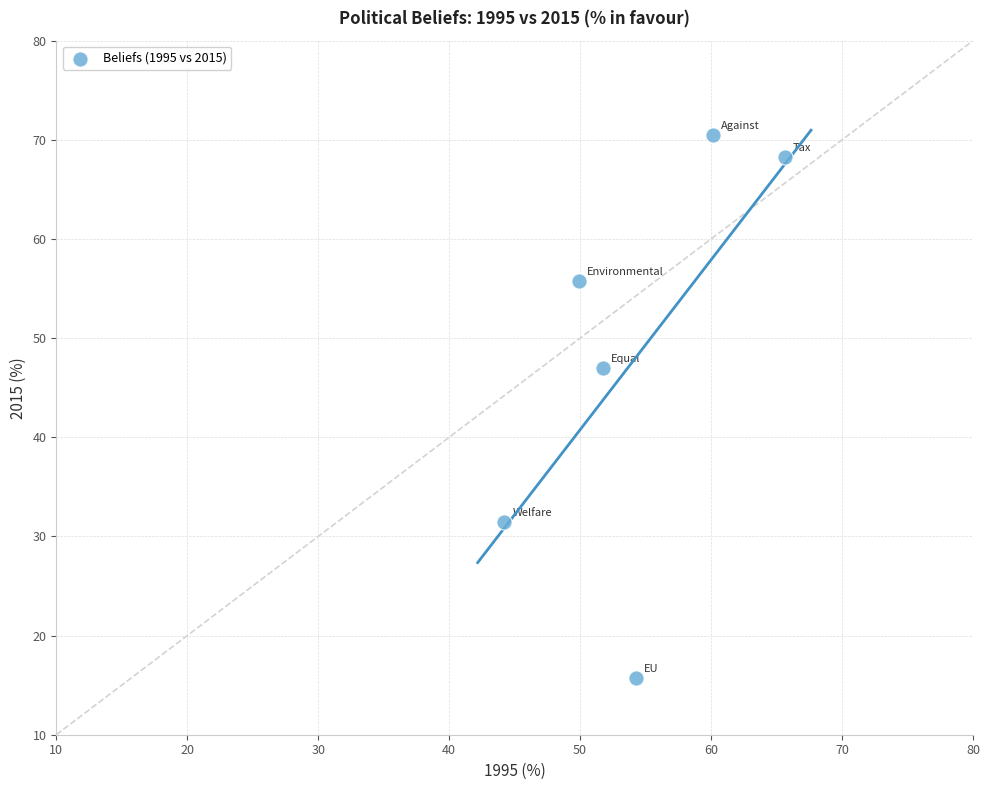

What is the average Y value?

48.1